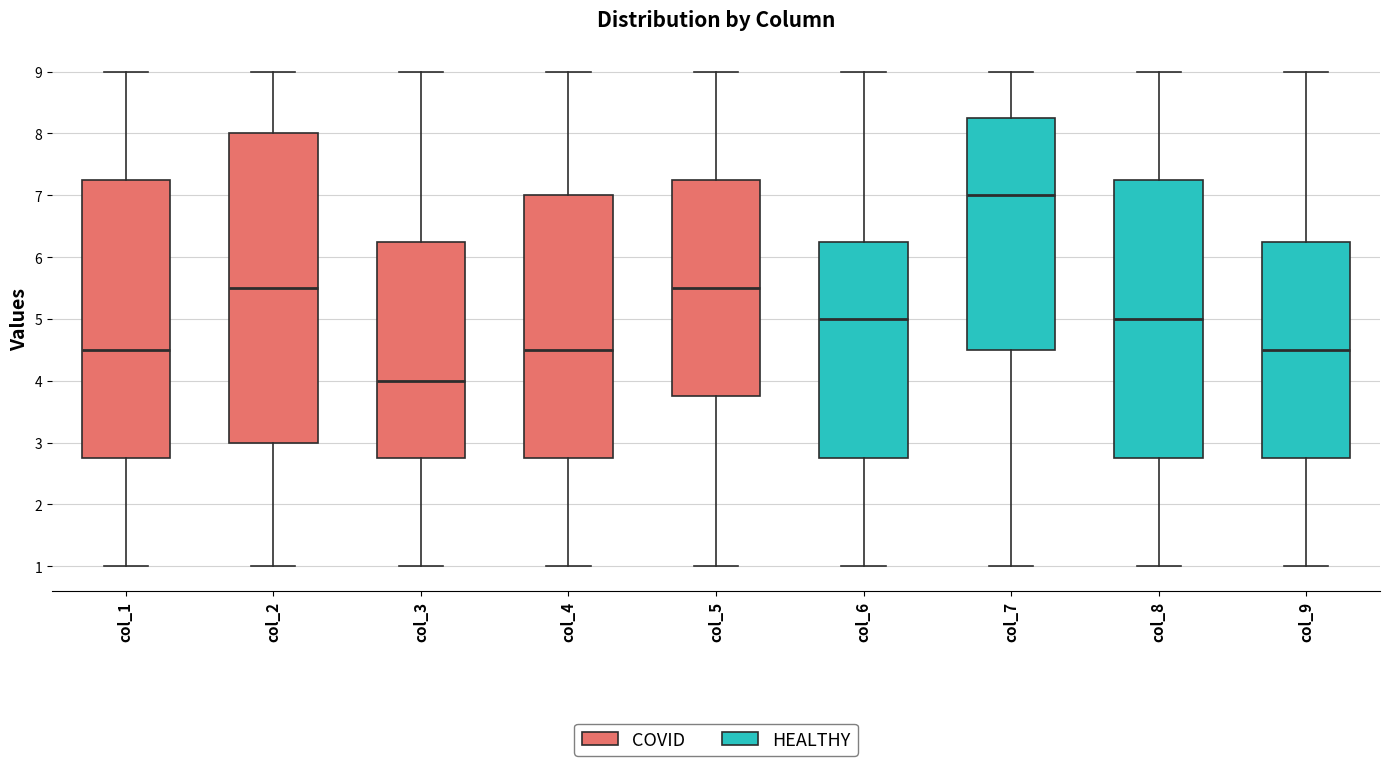

Reading left to right, read every box against the y-axis: the position of its median line, the range the box covers, and the ends of its whiskers. The values are not printed on the chart, so give them approximately, as read against the axis.

col_1: median 4.5, box 2.8 to 7.3, whiskers 1.0 to 9.0
col_2: median 5.5, box 3.0 to 8.0, whiskers 1.0 to 9.0
col_3: median 4.0, box 2.8 to 6.3, whiskers 1.0 to 9.0
col_4: median 4.5, box 2.8 to 7.0, whiskers 1.0 to 9.0
col_5: median 5.5, box 3.8 to 7.3, whiskers 1.0 to 9.0
col_6: median 5.0, box 2.8 to 6.3, whiskers 1.0 to 9.0
col_7: median 7.0, box 4.5 to 8.3, whiskers 1.0 to 9.0
col_8: median 5.0, box 2.8 to 7.3, whiskers 1.0 to 9.0
col_9: median 4.5, box 2.8 to 6.3, whiskers 1.0 to 9.0